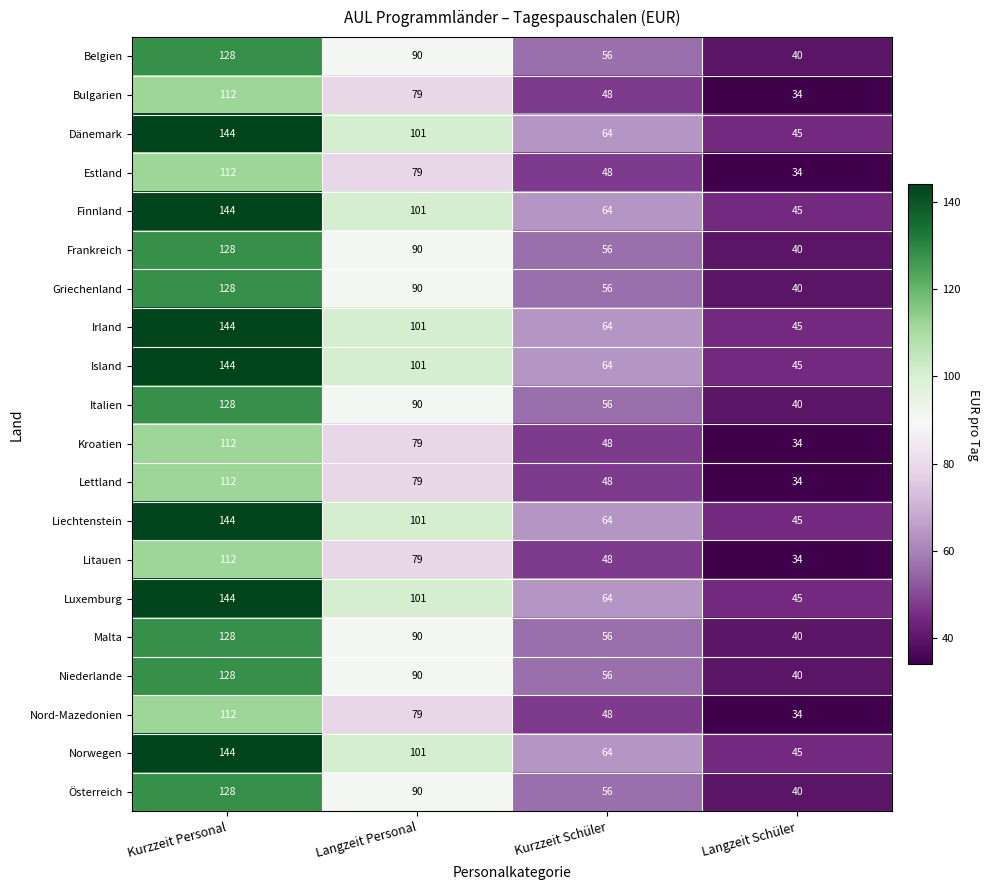

What is the spread (max minus min) of values at Langzeit Schüler?

11